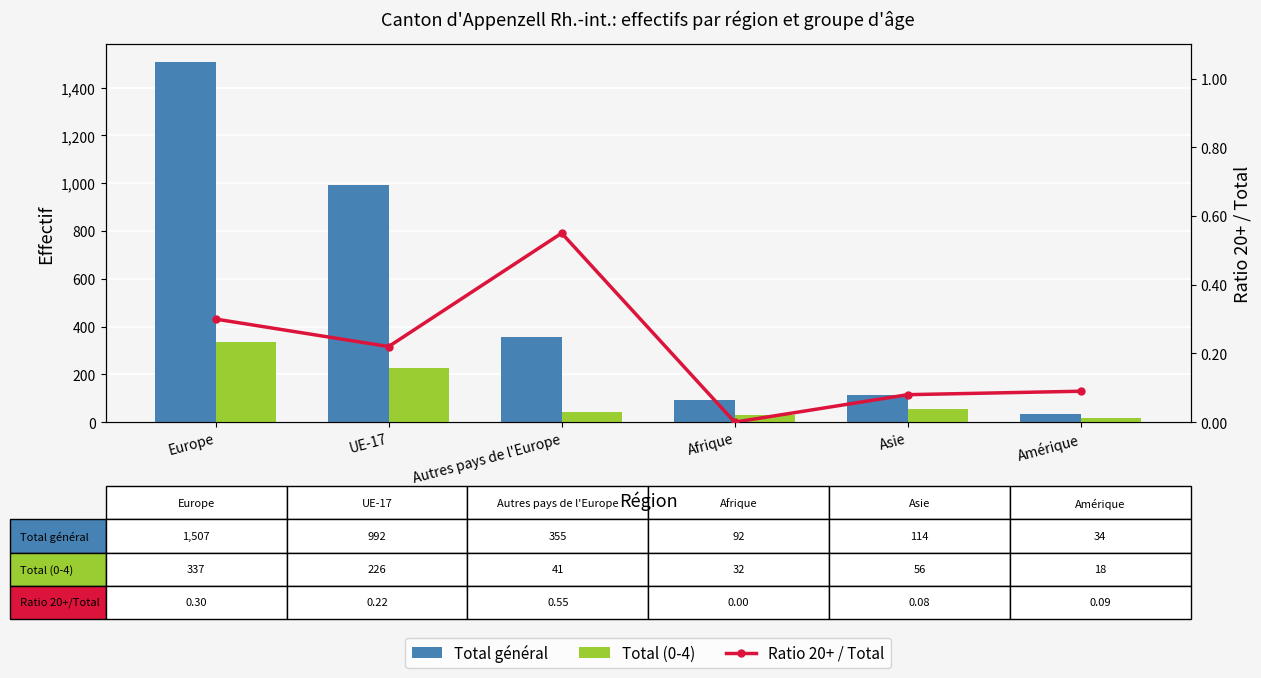

What is the difference between the maximum and second lowest values in the Ratio 20+ / Total series?

0.5